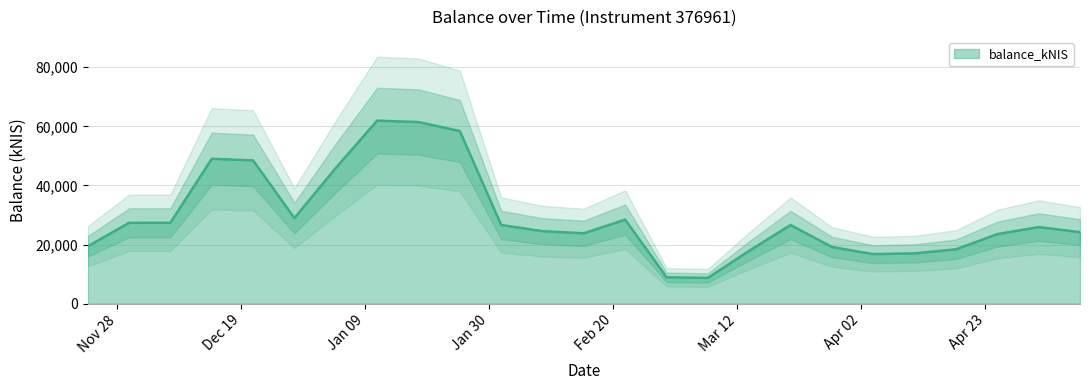

At which category does the chart reach its peak across all series?

2024-01-11